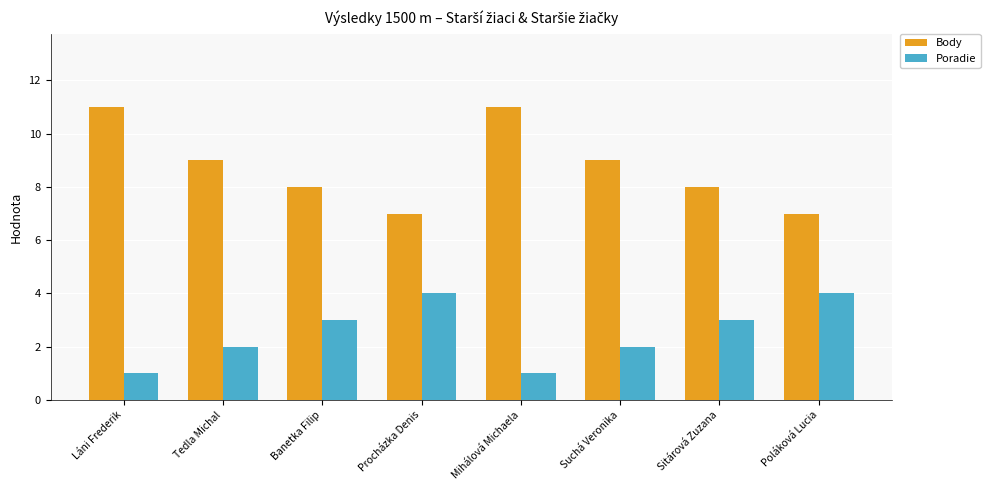

How many data points in Poradie are less than 3?

4